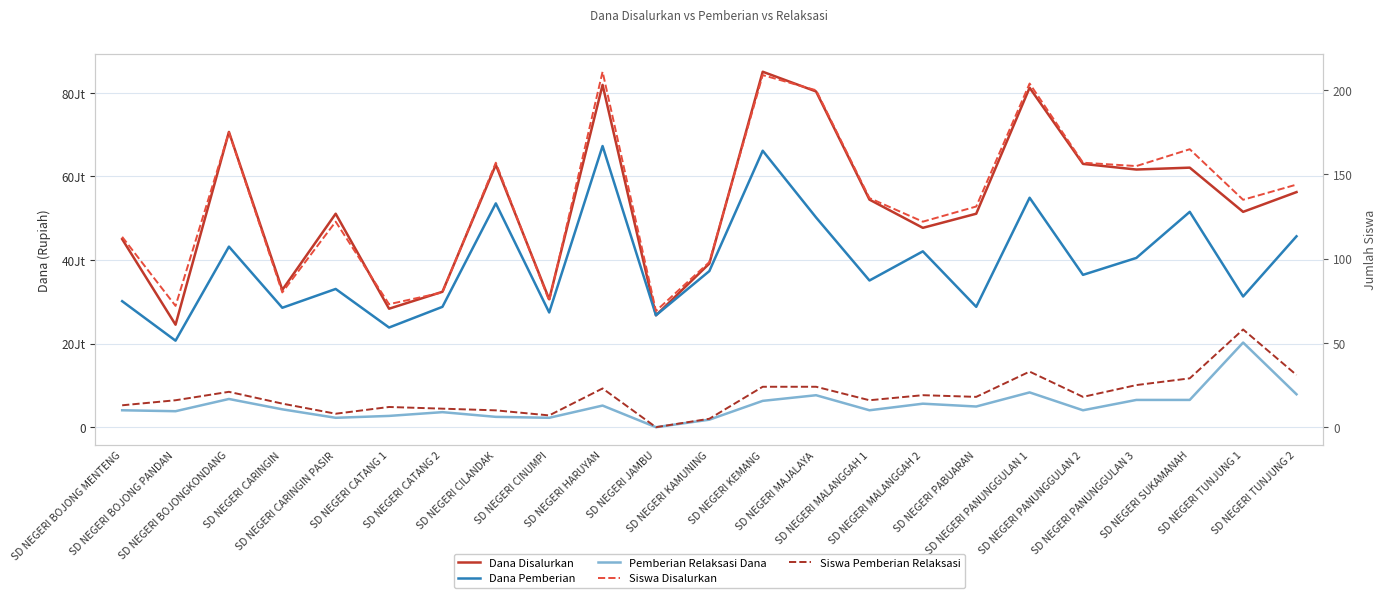

Which has a higher value, SD NEGERI SUKAMANAH or SD NEGERI PANUNGGULAN 1?

SD NEGERI PANUNGGULAN 1